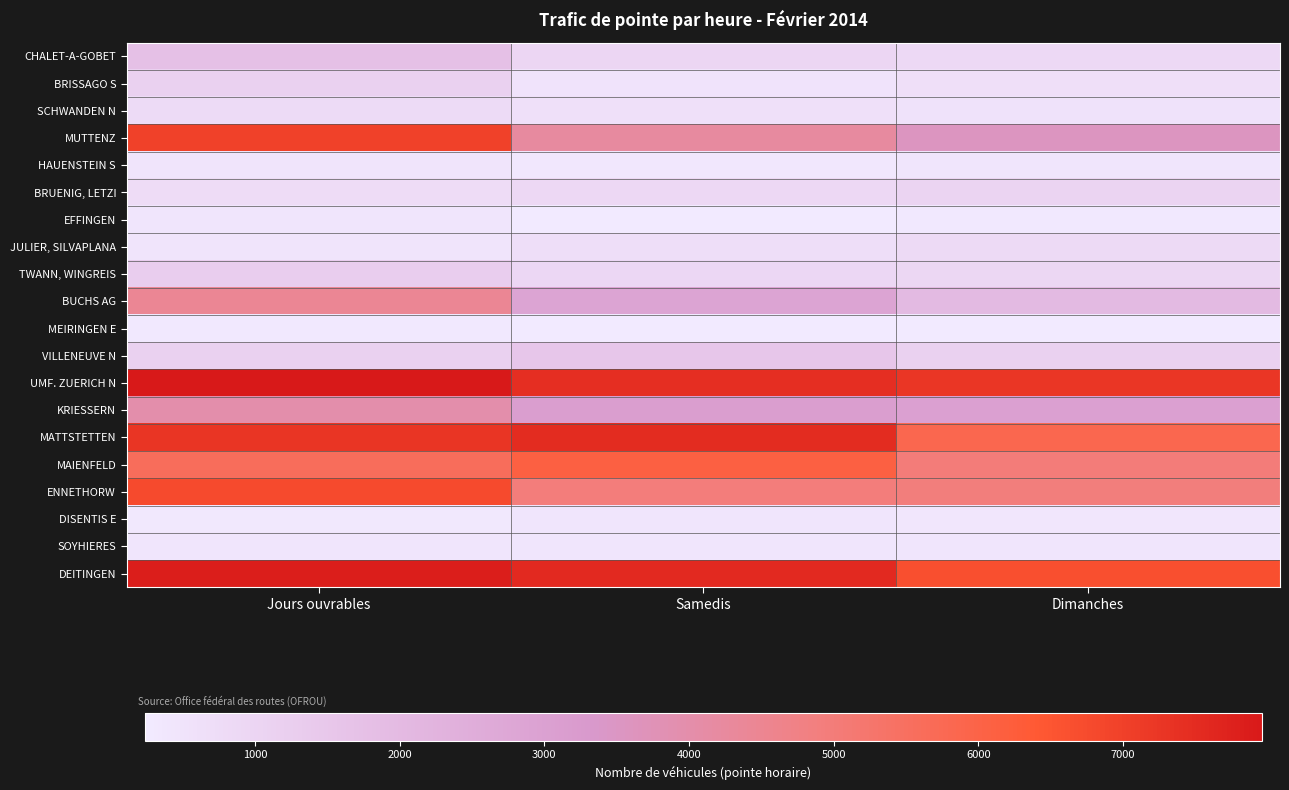

What is the spread (max minus min) of values at Dimanches?

6995